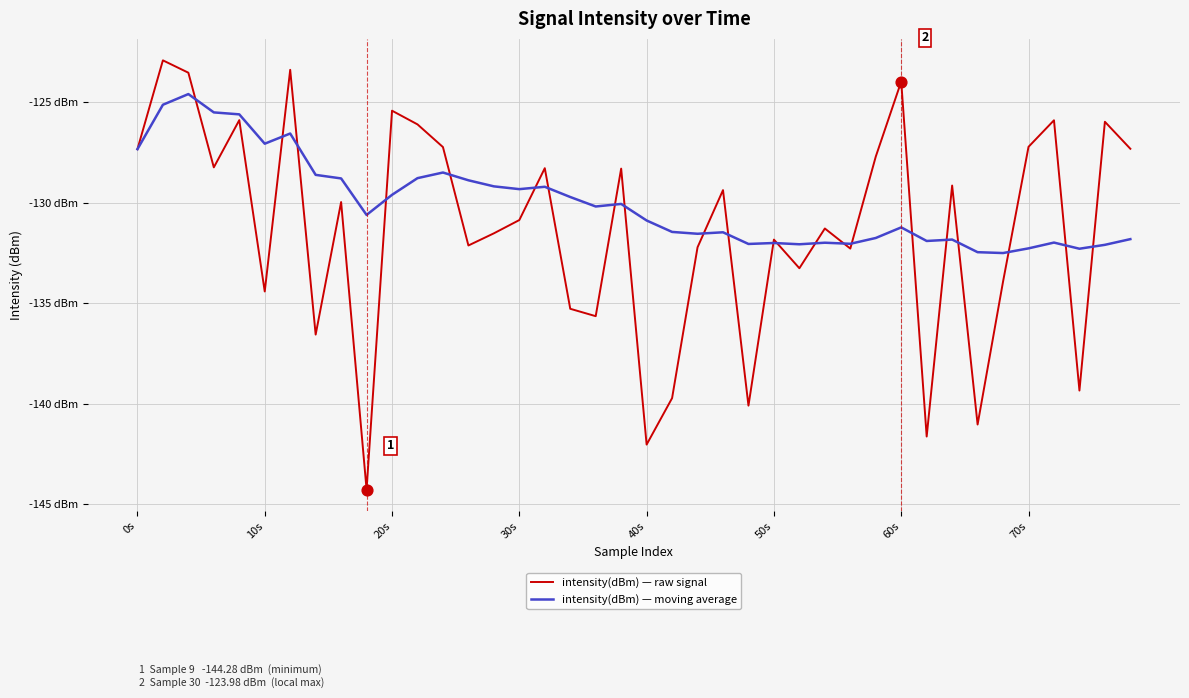

What are all the series names shown in the legend?

intensity(dBm) — raw signal, intensity(dBm) — moving average